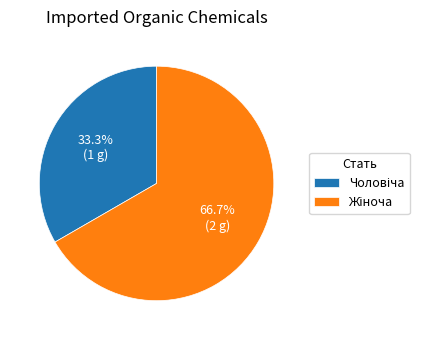

Is there any slice that represents more than half of the pie?

Yes